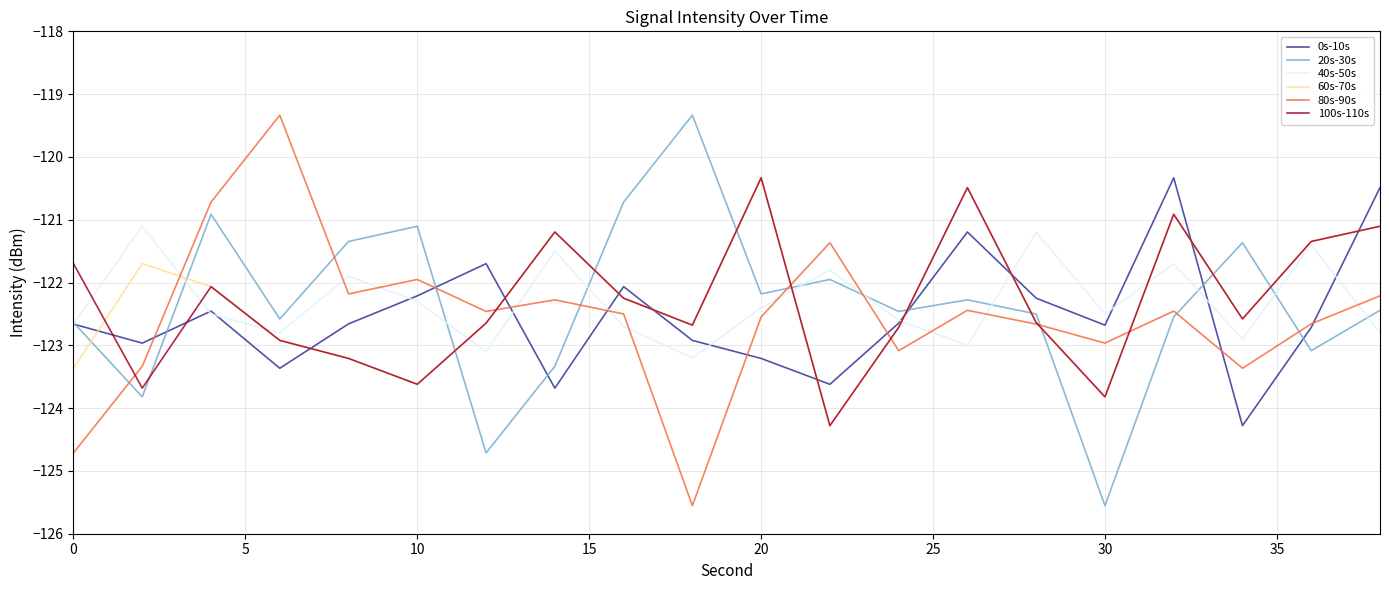

Which series ends up on top after the final intersection of 60s-70s and 20s-30s?

60s-70s